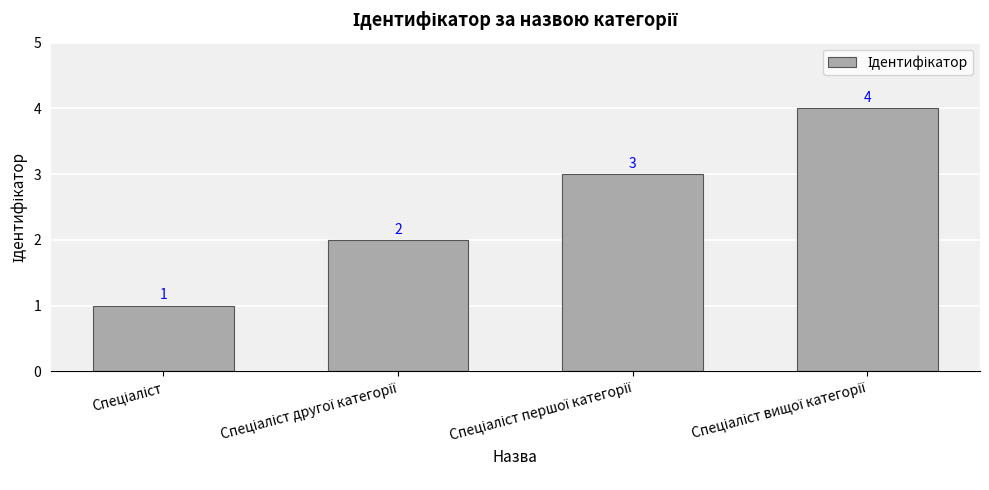

Count the values in the range 2 to 4.

3